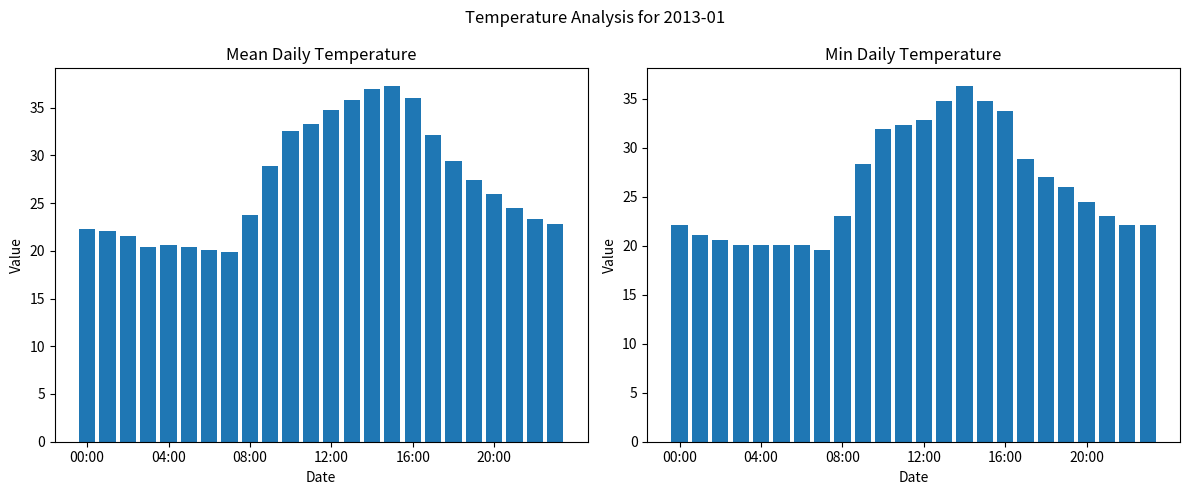

What is the spread (max minus min) of values at 16:00?

2.2